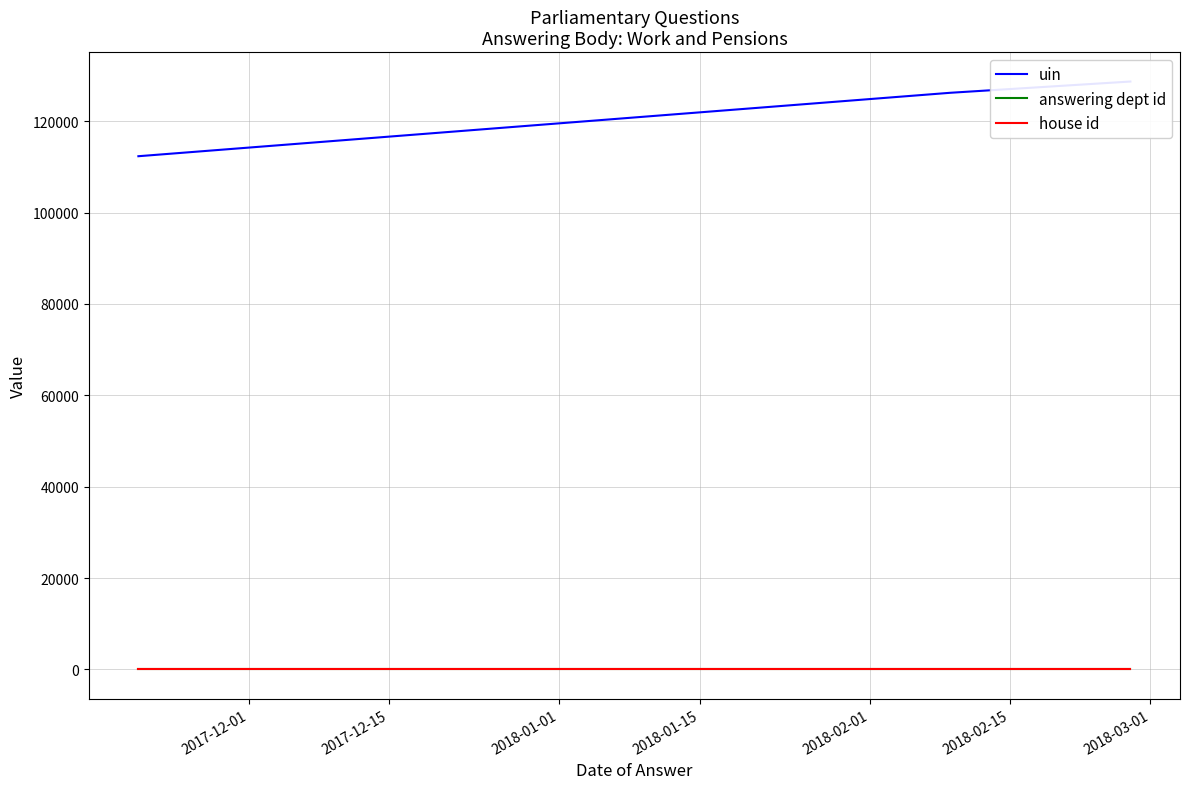

Is the value of answering dept id at 2017-12-01 greater than the value of house id at 2017-12-01?

Yes